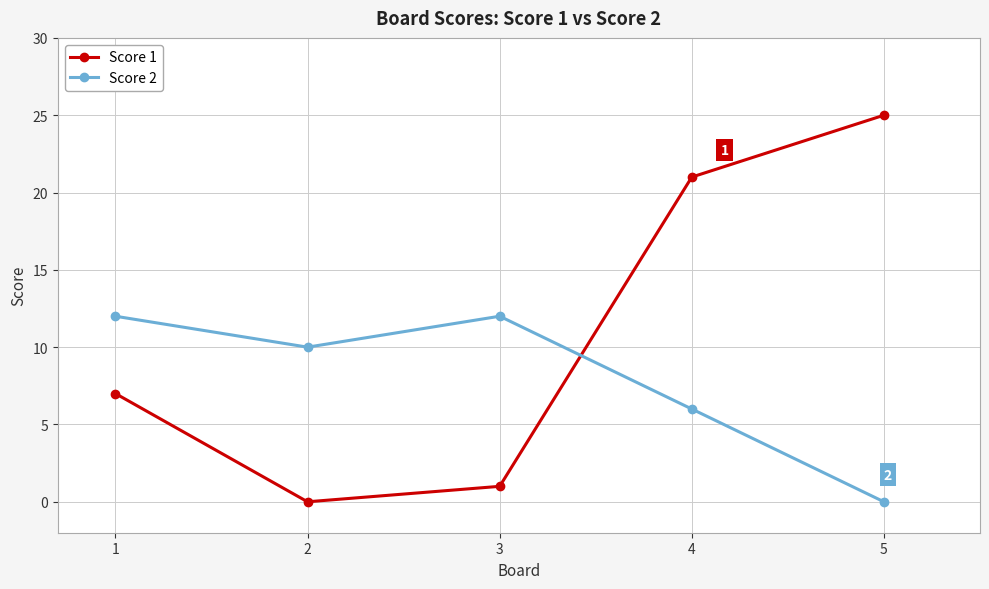

Which series changed the most between 4 and 5?

Score 2